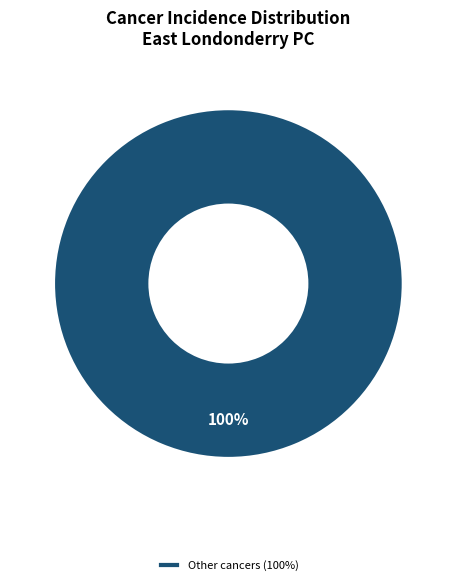

Is it true that Other cancers (100%) is 100% of the pie?

True